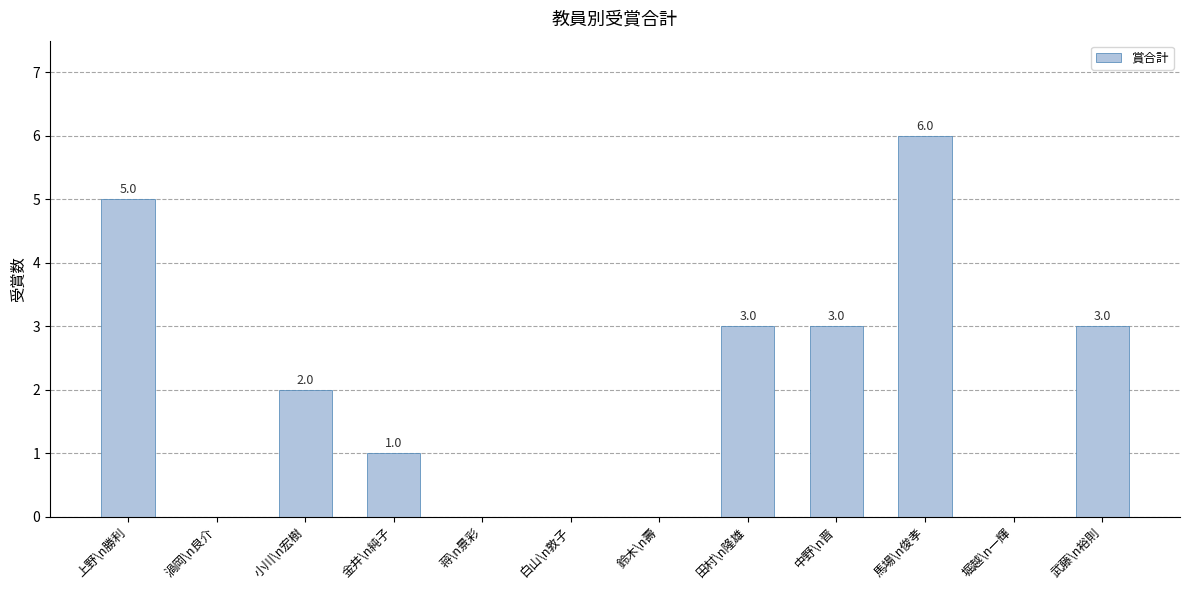

The value at 鈴木\n壽 is -3. True or false?

False